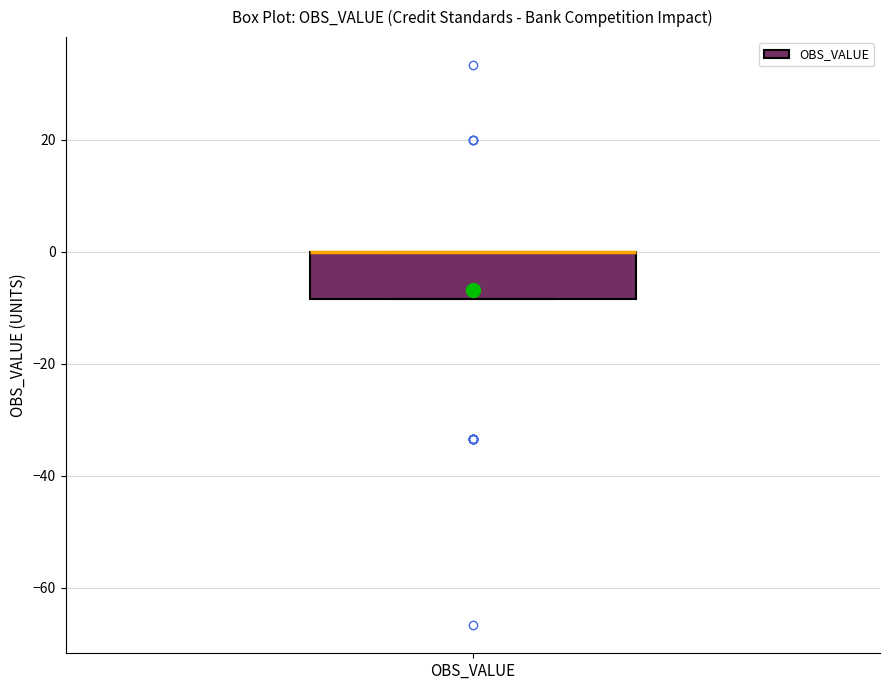

Transcribe this box plot: give where the median line is, the range the box spans, and where the two whiskers end, as read against the y-axis. The values are not printed on the chart, so give them approximately, as read against the axis.

median 0 (drawn on the box's upper edge), box -8 to 0, whiskers -8 to 0